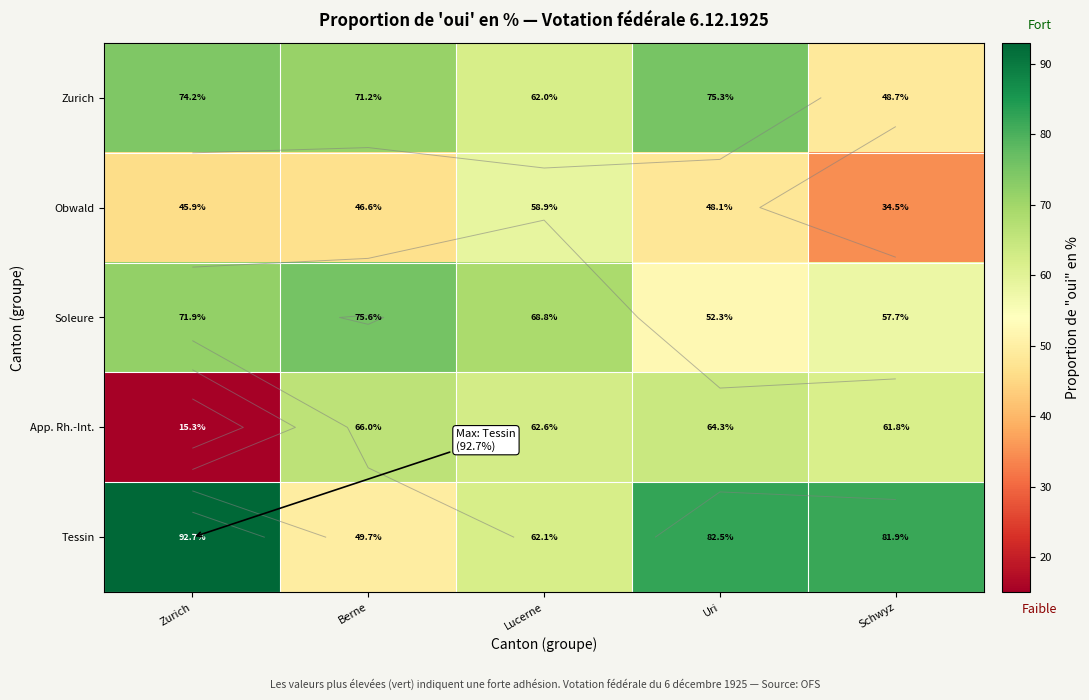

The value of App. Rh.-Int. at Berne is 117.6. True or false?

False